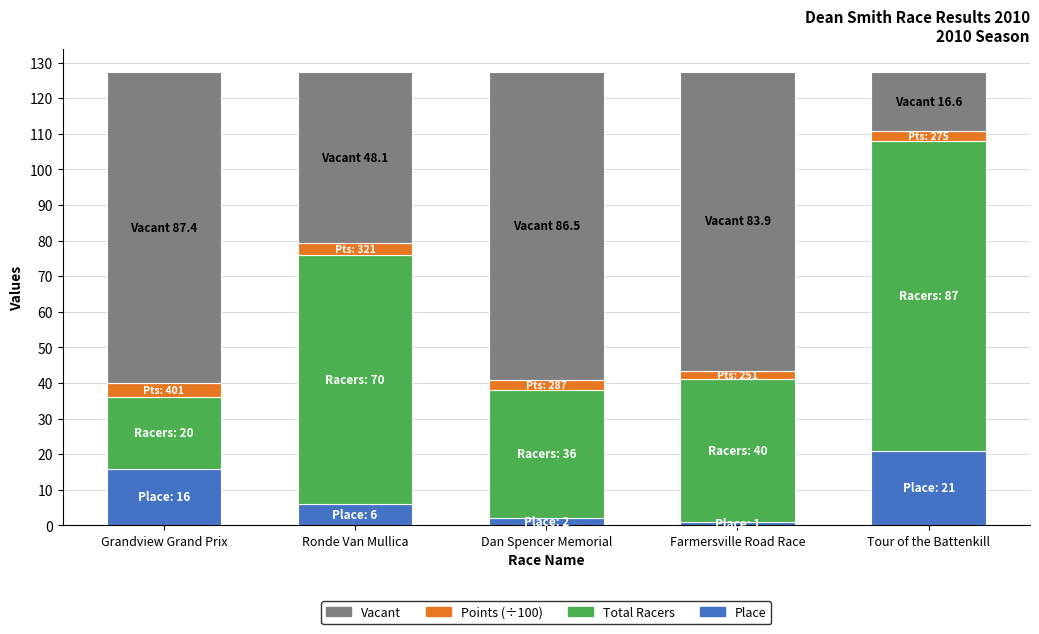

Does the chart contain stacked bars?

Yes